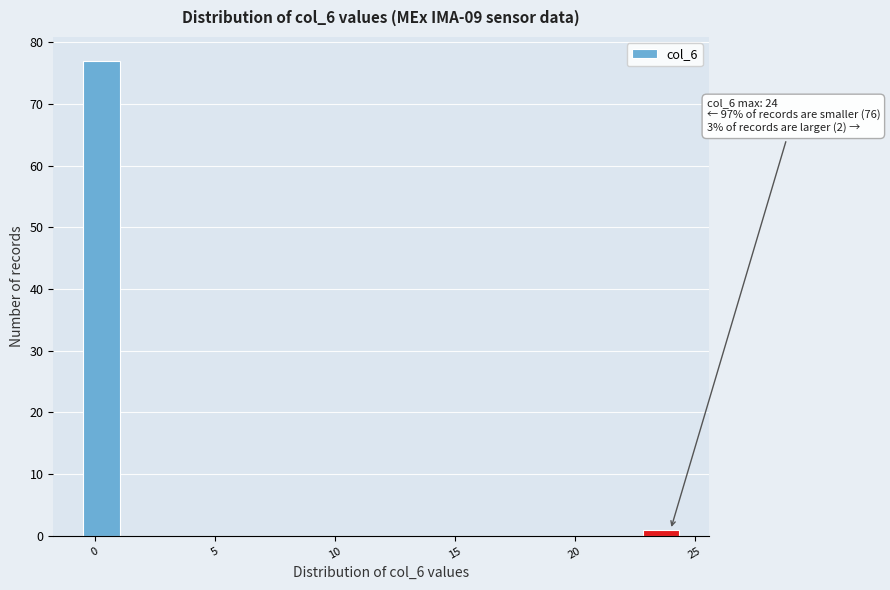

Read against the x-axis, roughly where is the centre of the tallest bar?

0.5